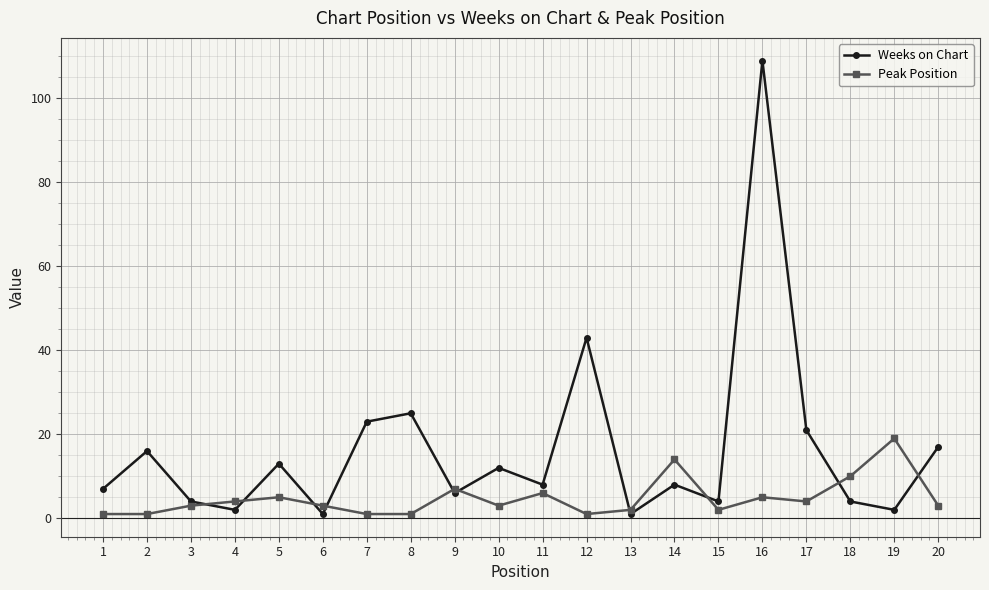

Which series ends up on top after the final intersection of Weeks on Chart and Peak Position?

Weeks on Chart